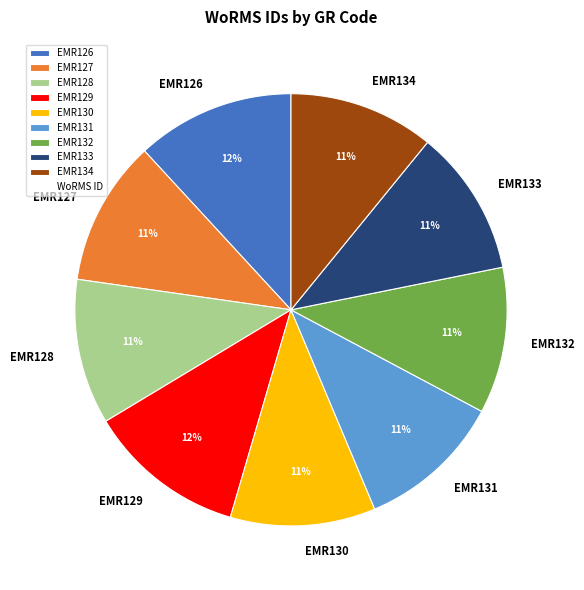

Approximately how many times larger is the value at EMR132 compared to EMR134?

1.0